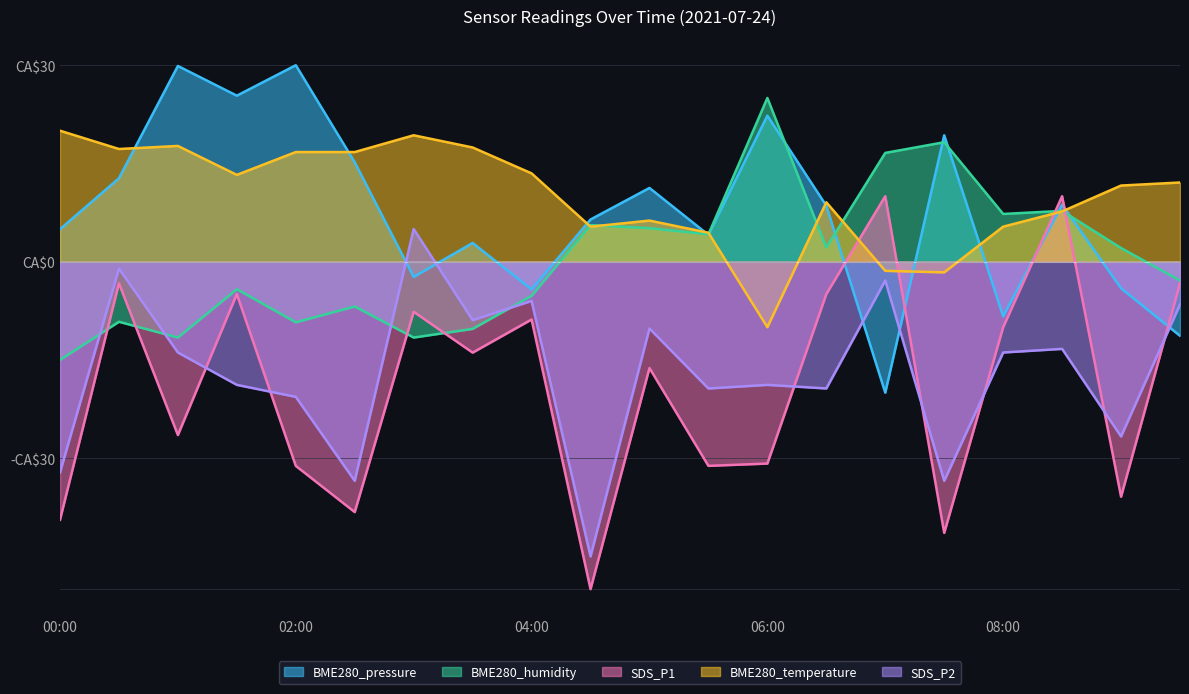

The value of BME280_pressure at 04:00 is -4.2. True or false?

True